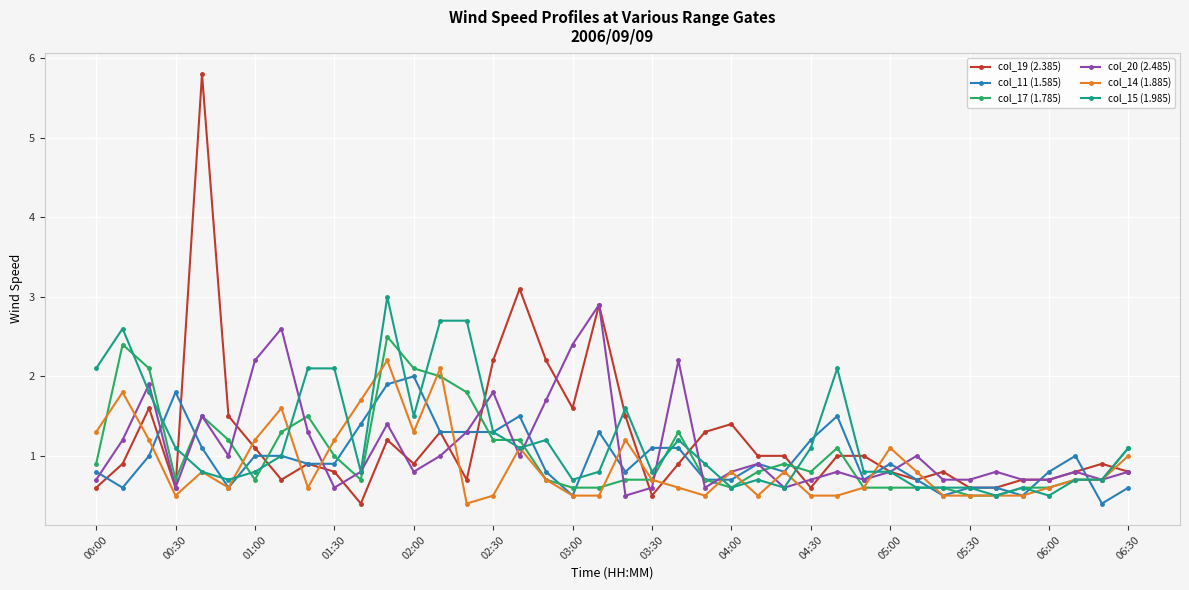

Which series has the largest range (max minus min)?

col_19 (2.385)